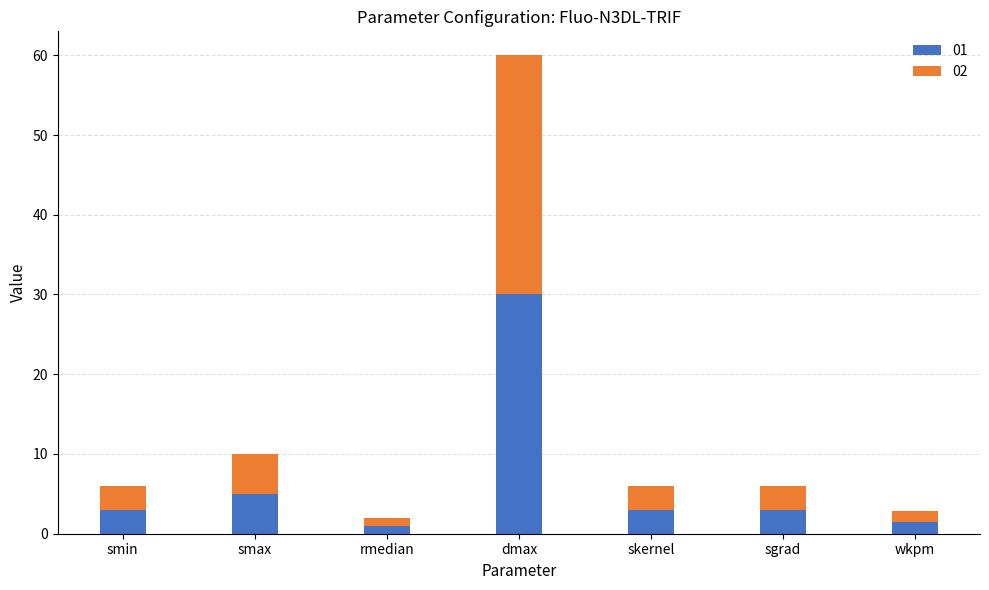

Count the number of categories in the chart.

7